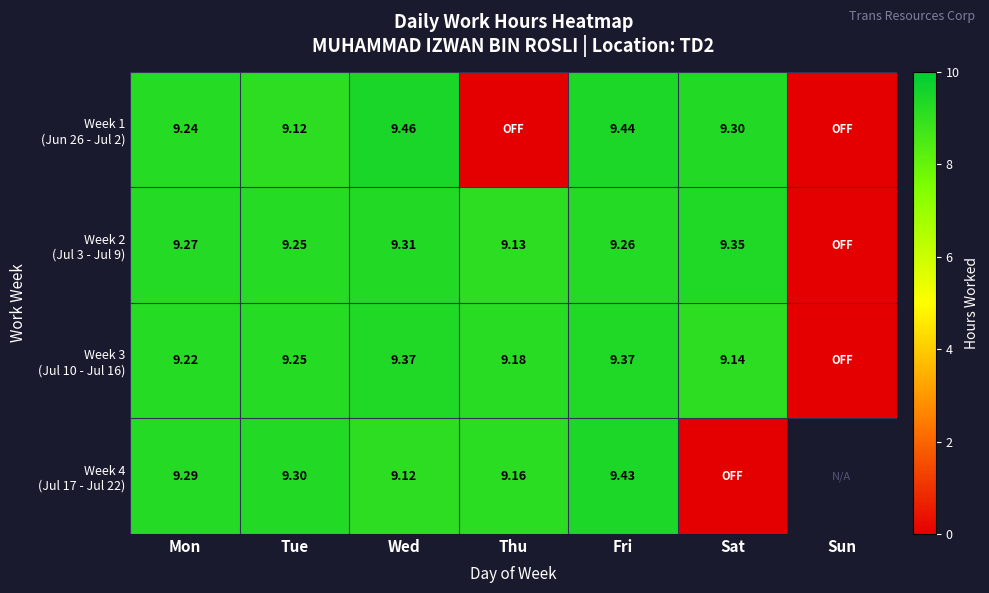

At Tue, list the series in order from smallest to largest.

Week 1 (Jun 26 - Jul 2), Week 2 (Jul 3 - Jul 9), Week 3 (Jul 10 - Jul 16), Week 4 (Jul 17 - Jul 22)